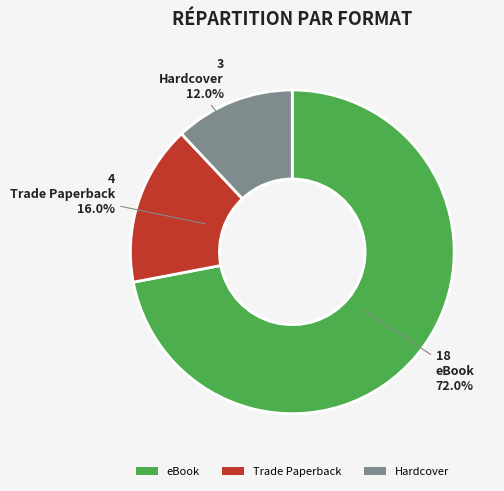

What portion of the pie excludes Hardcover?

88.0%